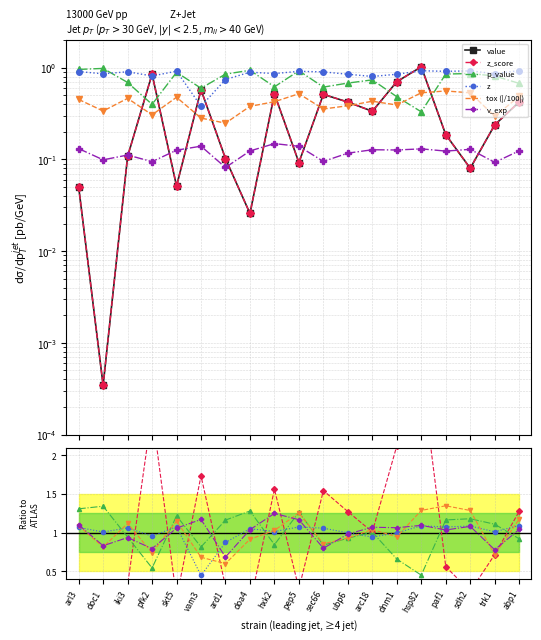

What is the difference between the maximum and minimum values in the v_exp series?

0.1